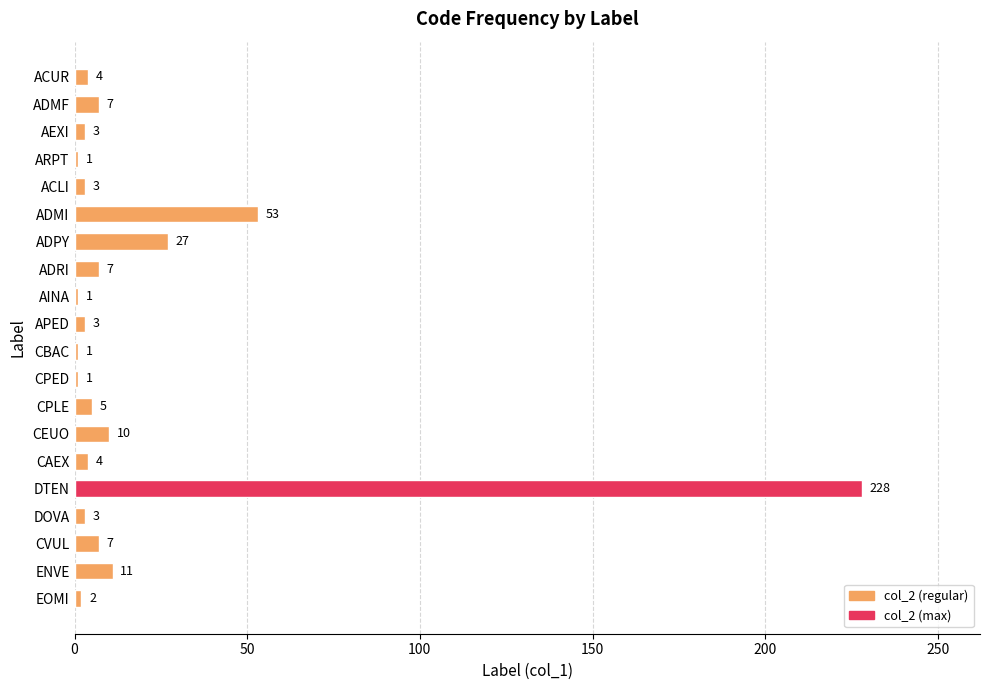

Is it true that the value at ACLI is 3?

True